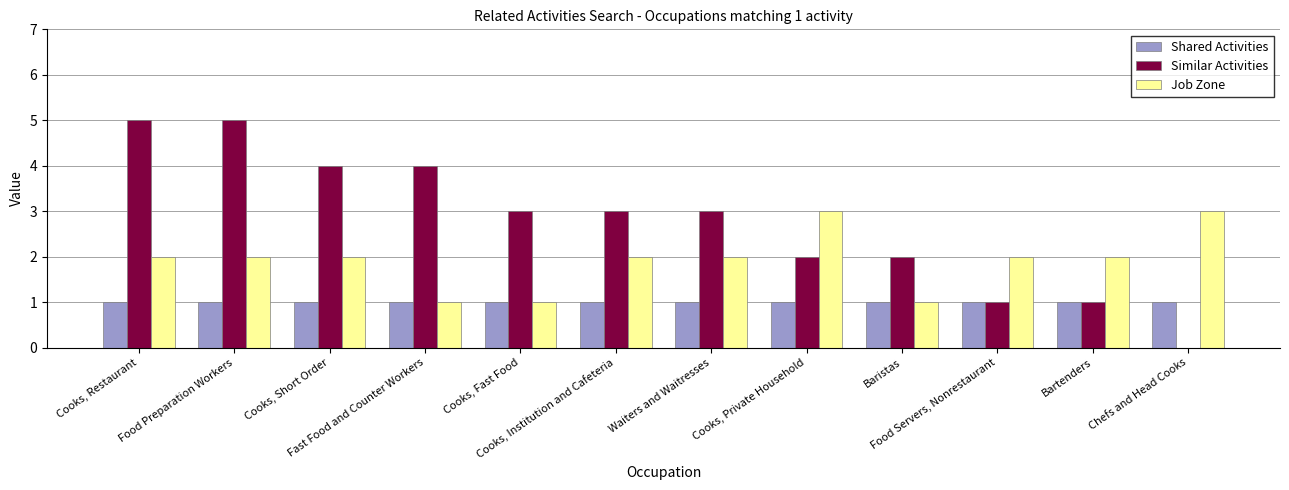

What is the sum of all Similar Activities values?

33